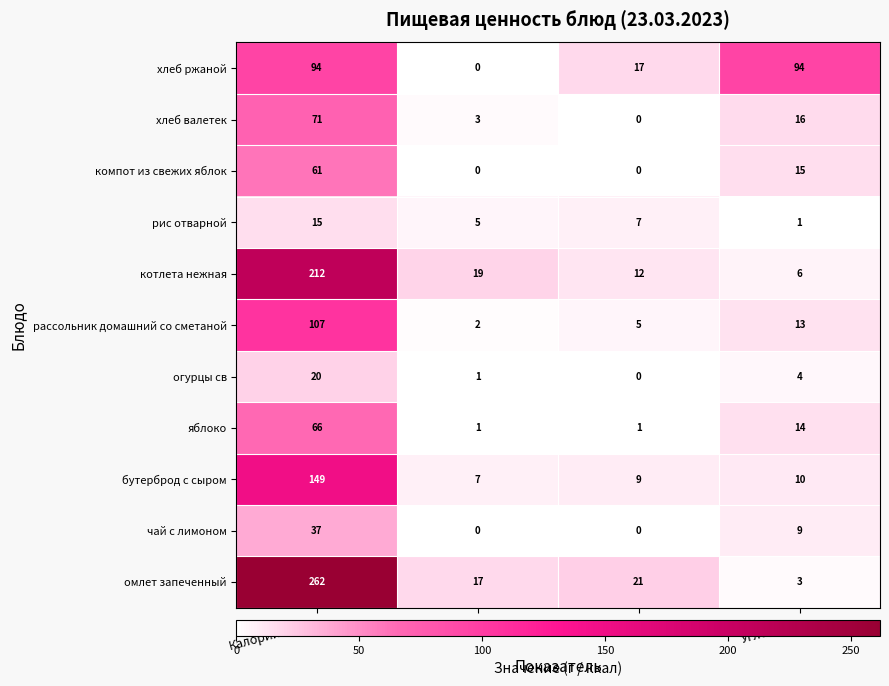

Is it true that бутерброд с сыром equals 266 at Калорийность?

False